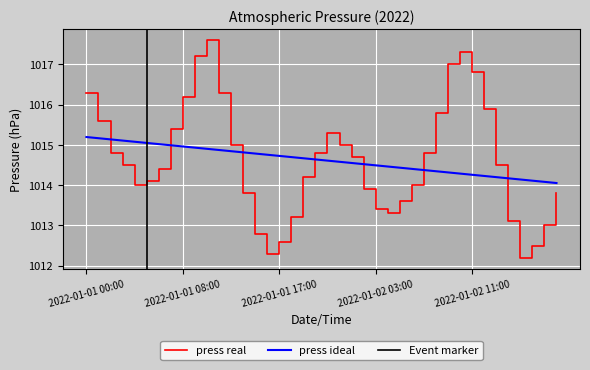

What is the label of the 12th point from the left?

2022-01-01 12:00